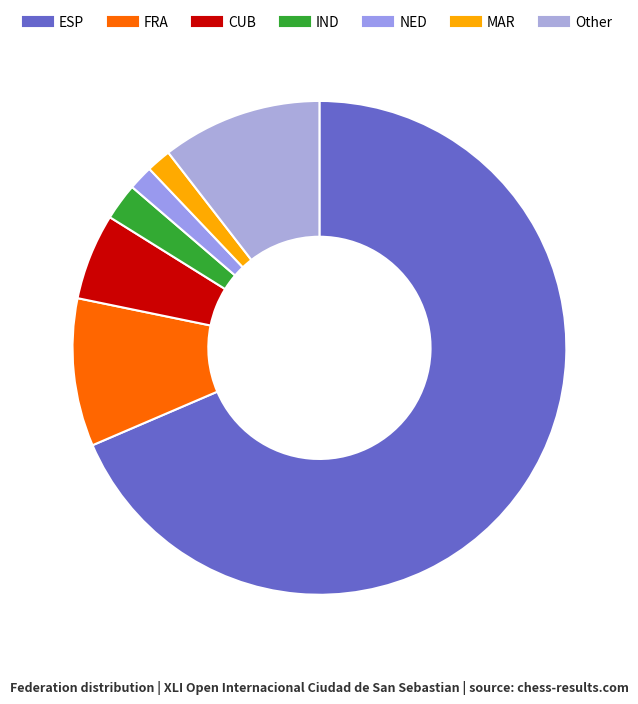

Is it true that FRA is 10% of the pie?

True